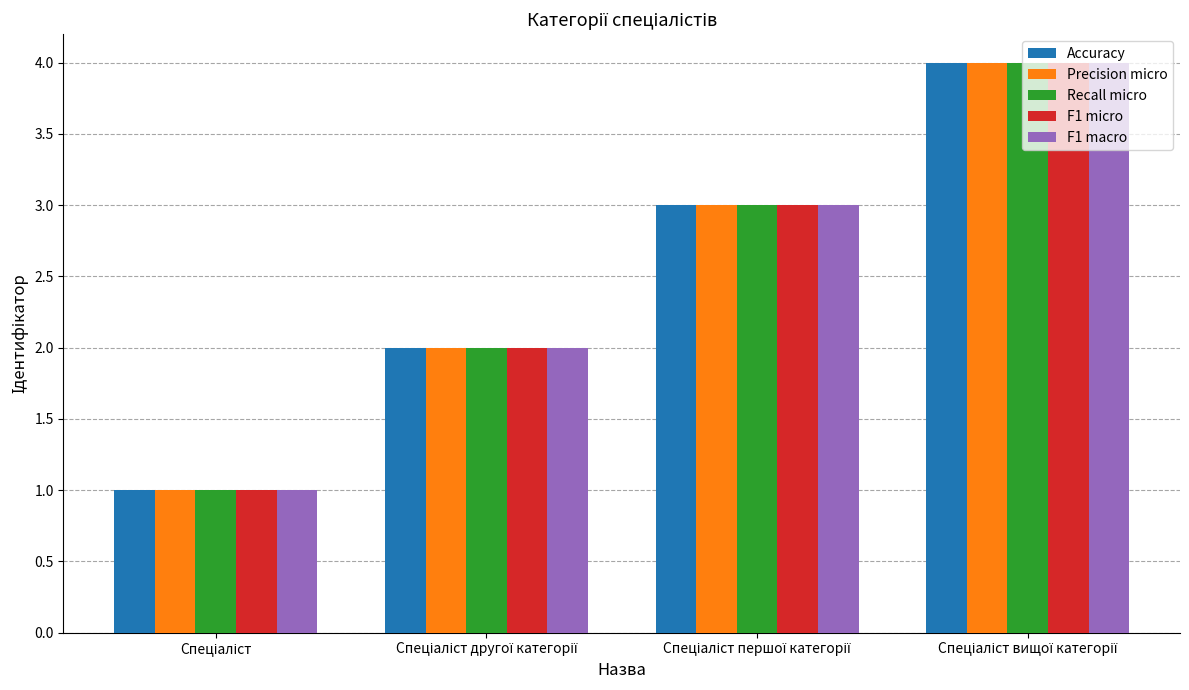

What are all the series names shown in the legend?

Accuracy, Precision micro, Recall micro, F1 micro, F1 macro